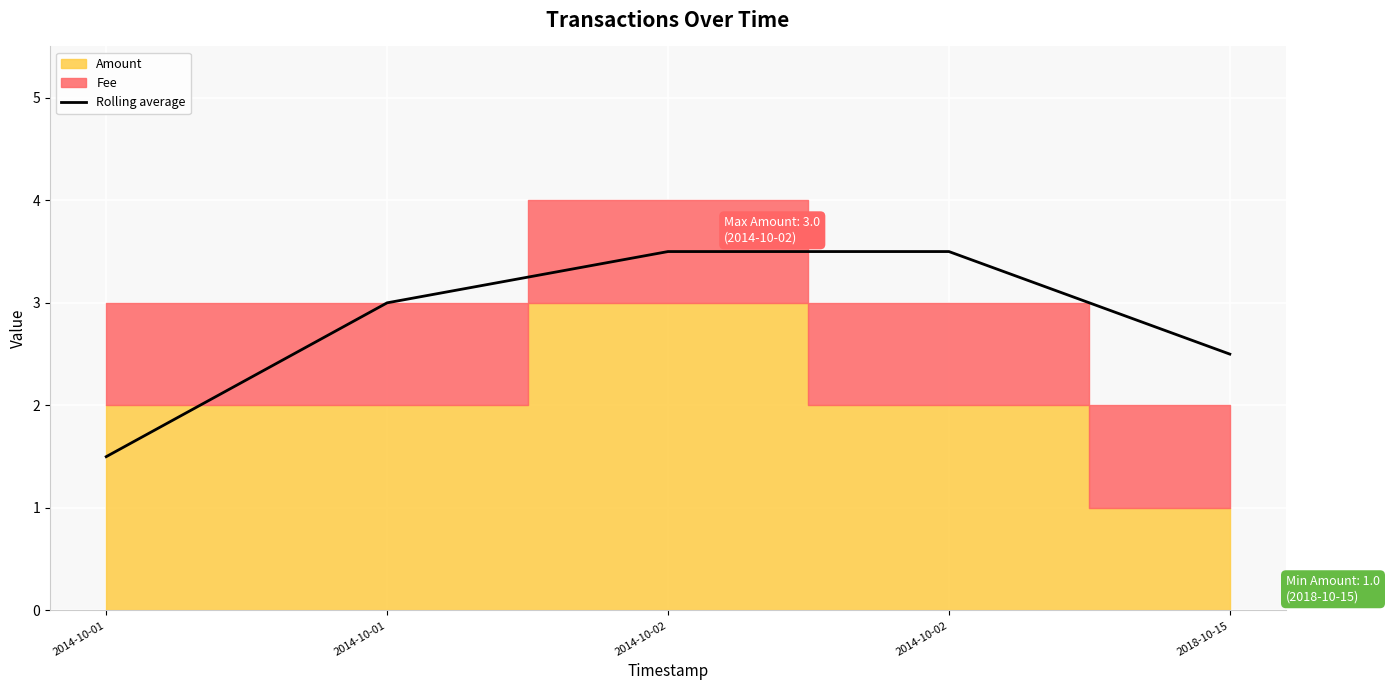

Approximately how many times larger is the value at 2018-10-15 compared to 2014-10-02?

0.7